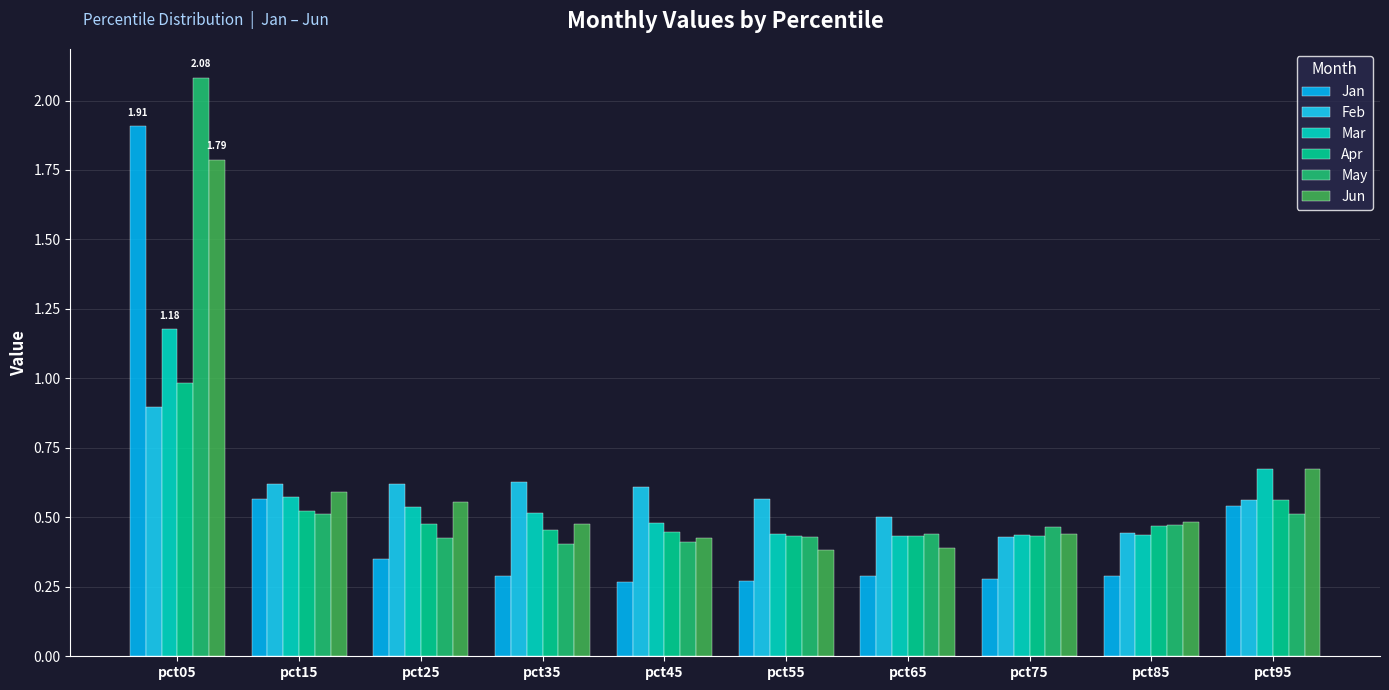

Between pct75 and pct65, which is larger?

pct65